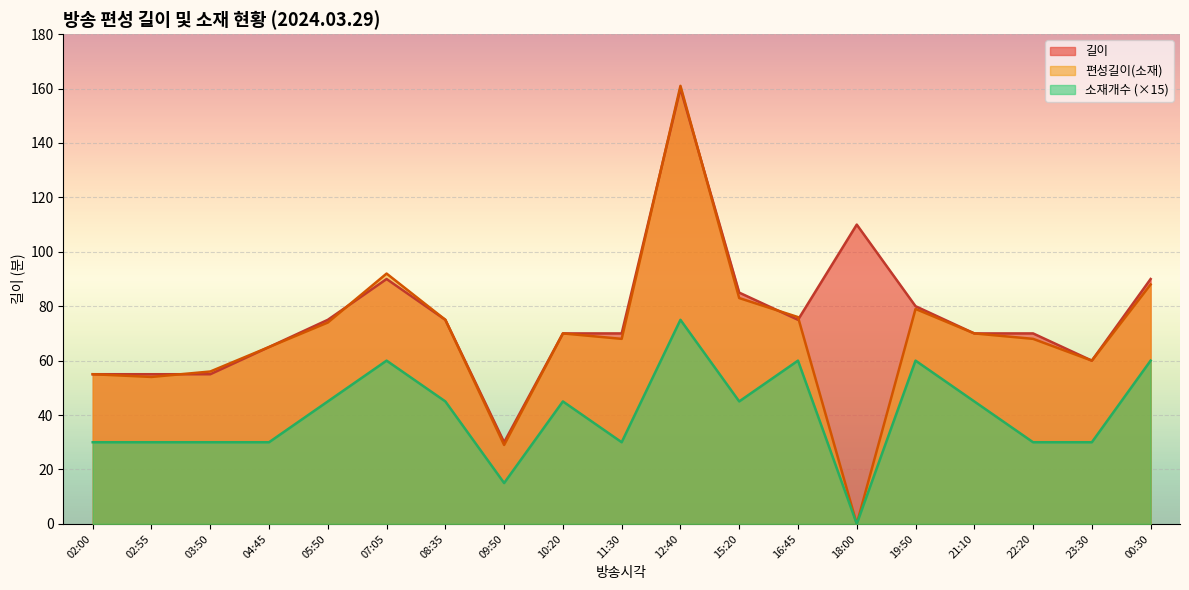

Does the chart display data point markers on the line(s)?

No